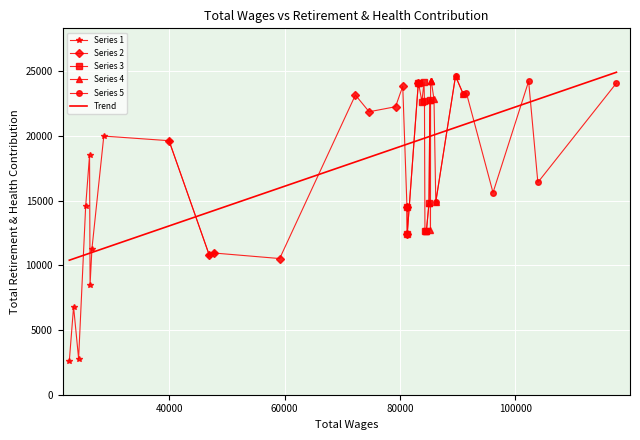

What is the ratio of the value at 37 to the value at 20?

0.1